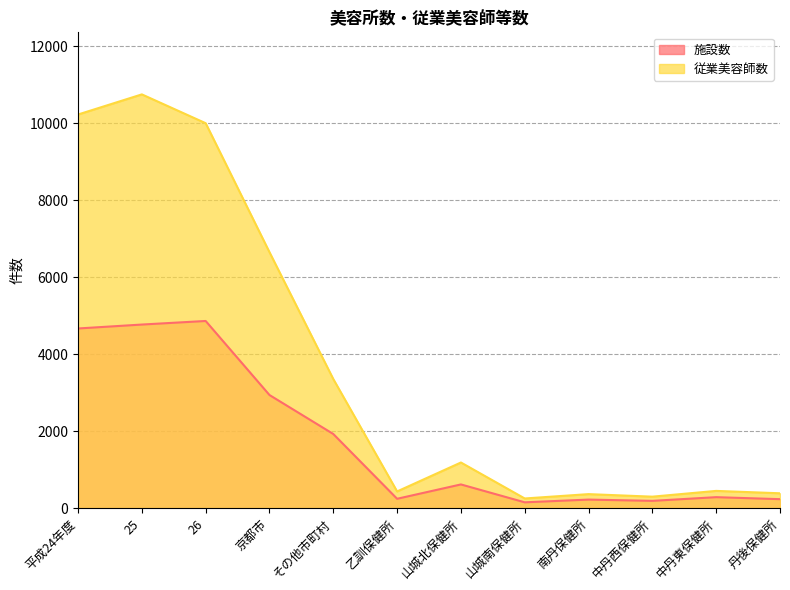

What is the average value of the 従業美容師数 series?

3695